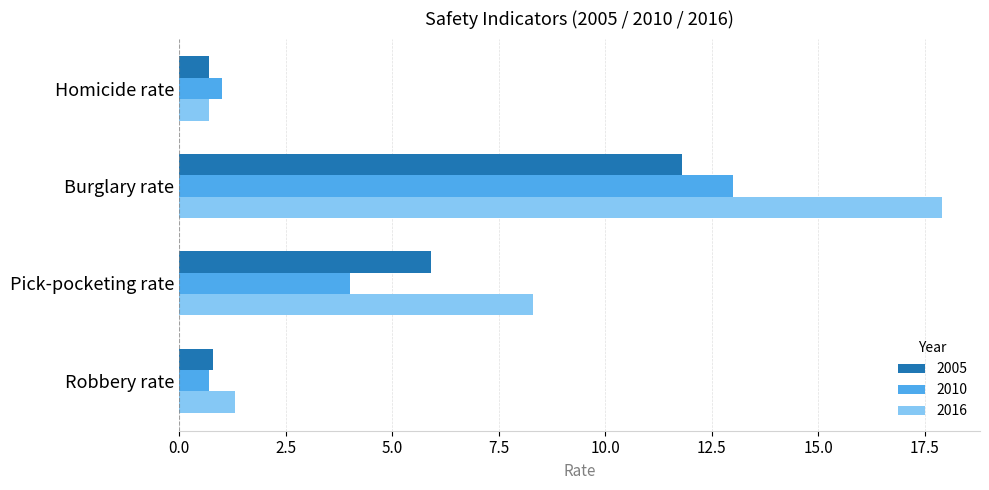

At which label does 2005 reach its peak?

Burglary rate